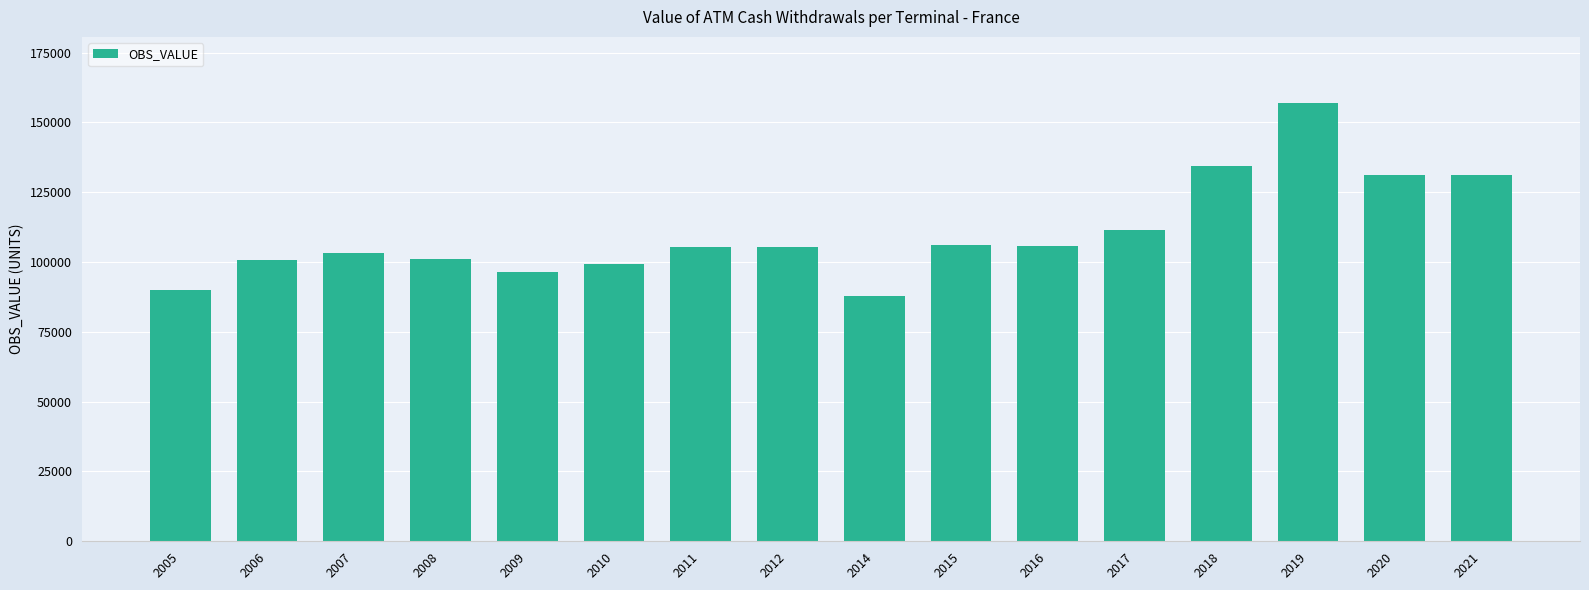

What is the change in value from 2005 to 2006?

+10686.3